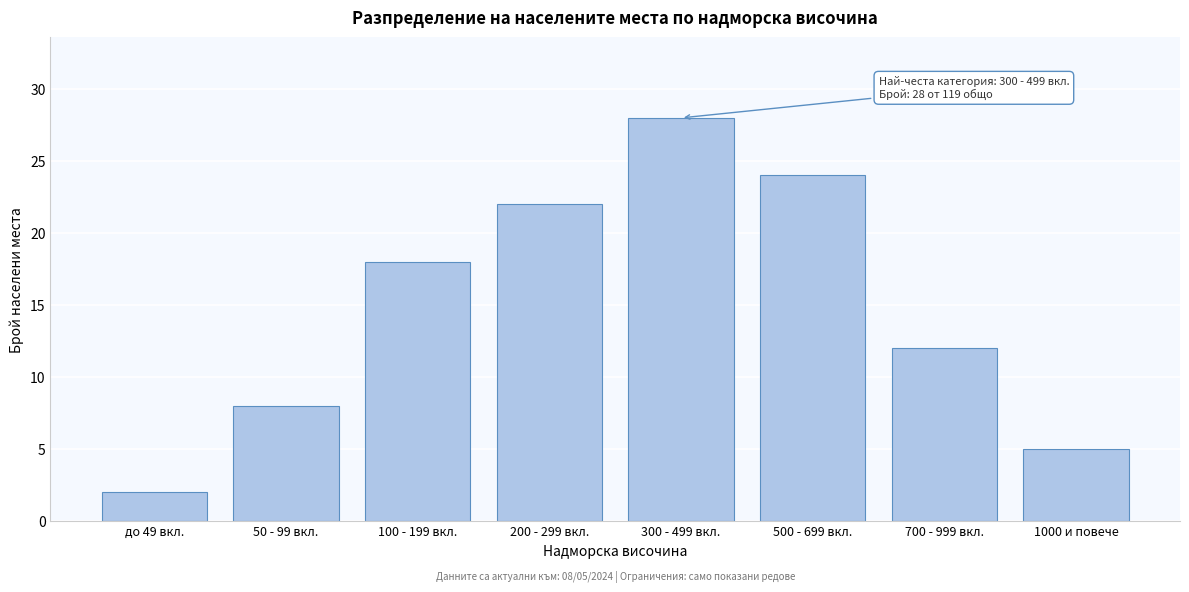

Reading left to right, extract all data points from this chart.

2	8	18	22	28	24	12	5